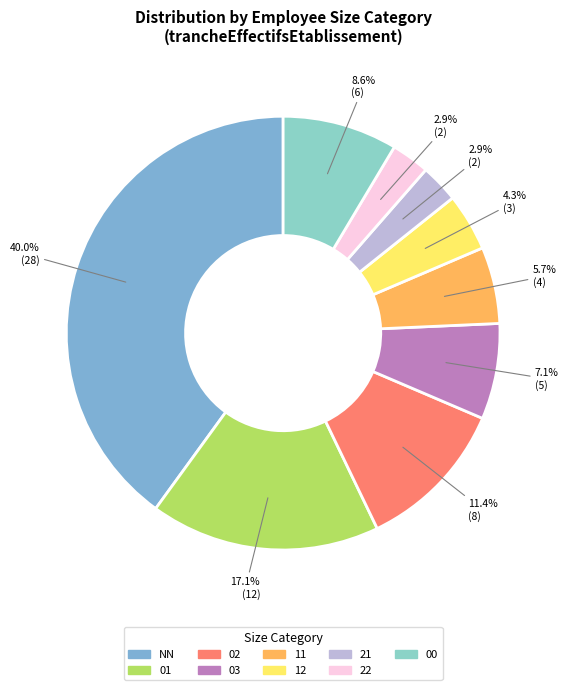

Is 03 the majority of the pie?

No